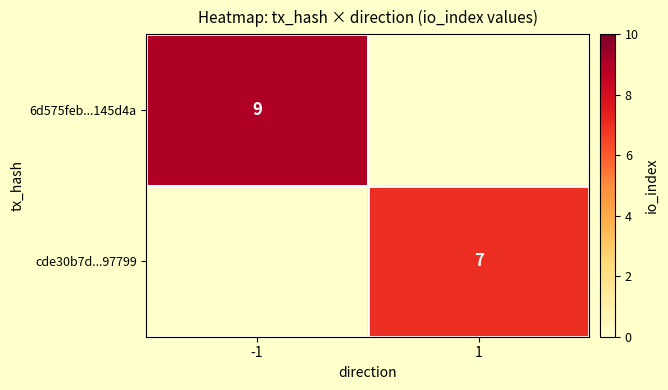

At how many categories does at least one series exceed 8?

1